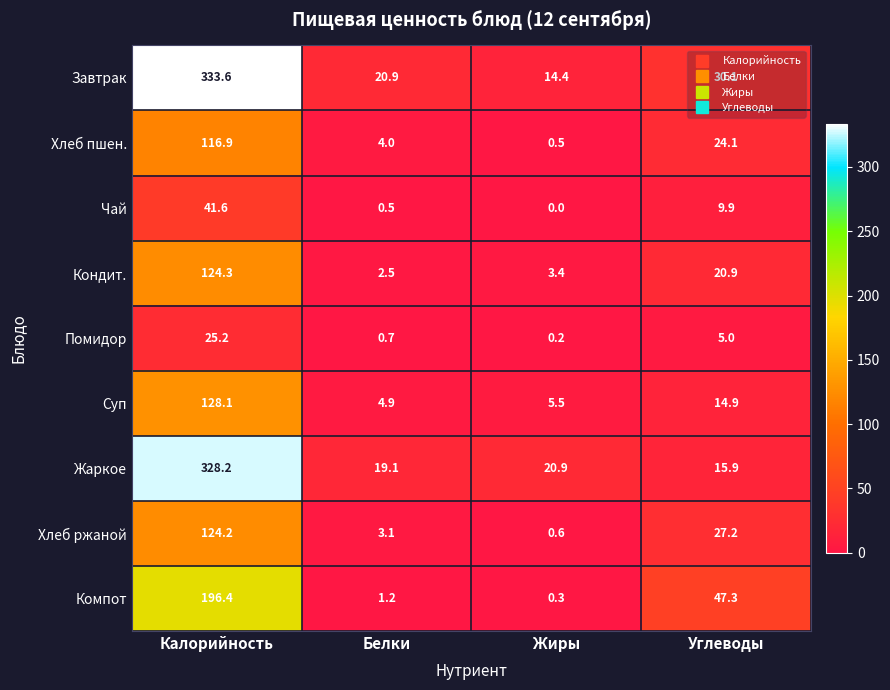

Is it true that Суп equals 5.5 at Жиры?

True